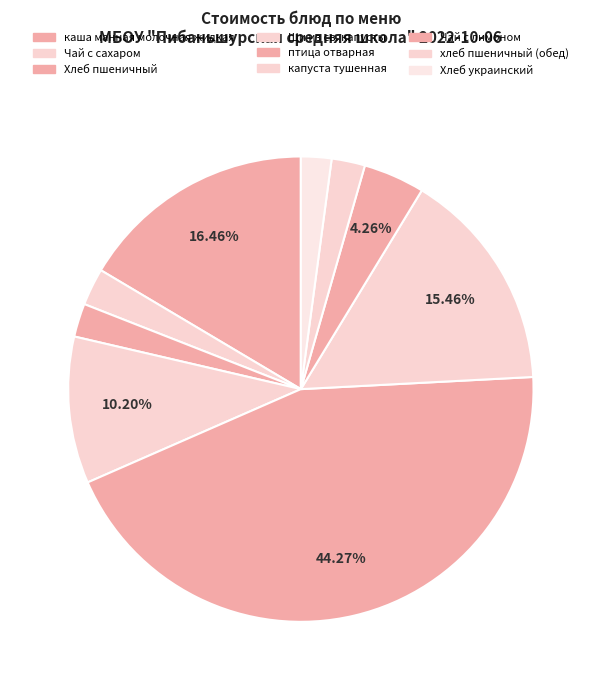

Count the number of slices in the pie.

9